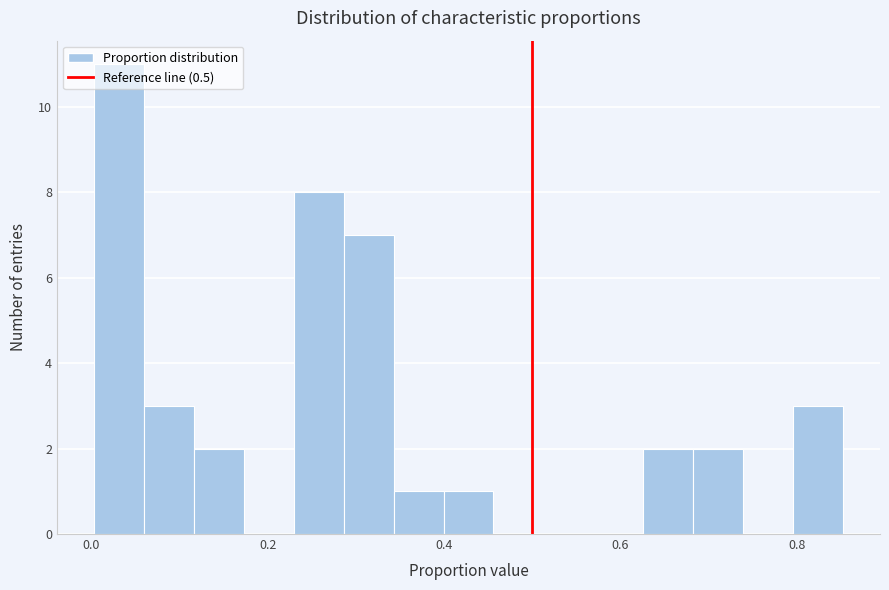

Around what value on the x-axis is the tallest bar? Give the approximate position of its centre, as read against the axis.

0.04